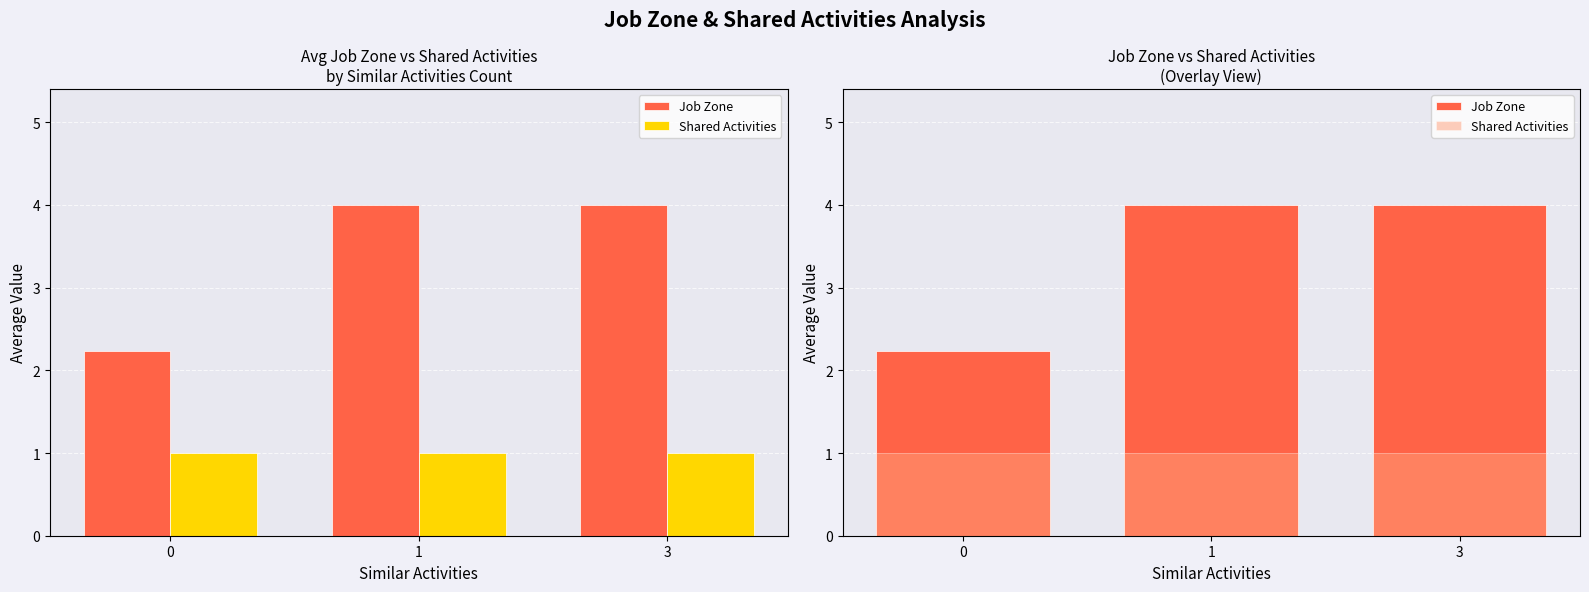

Which has a higher value, 1 or 3?

1